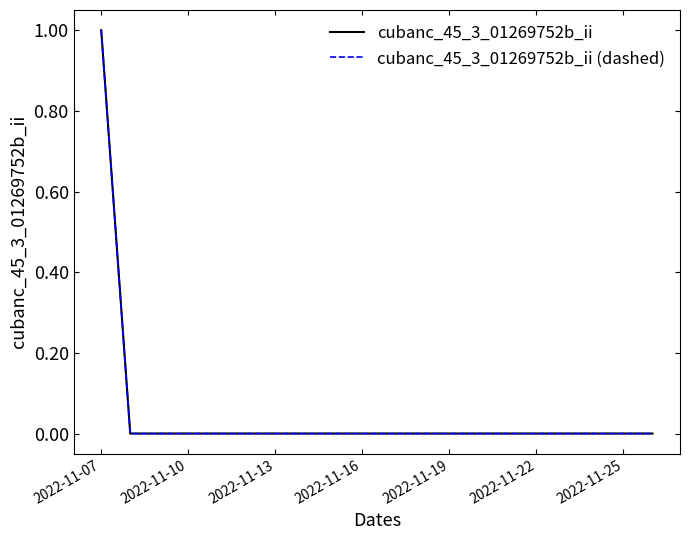

What is the difference between the maximum and minimum values in the cubanc_45_3_01269752b_ii (dashed) series?

1